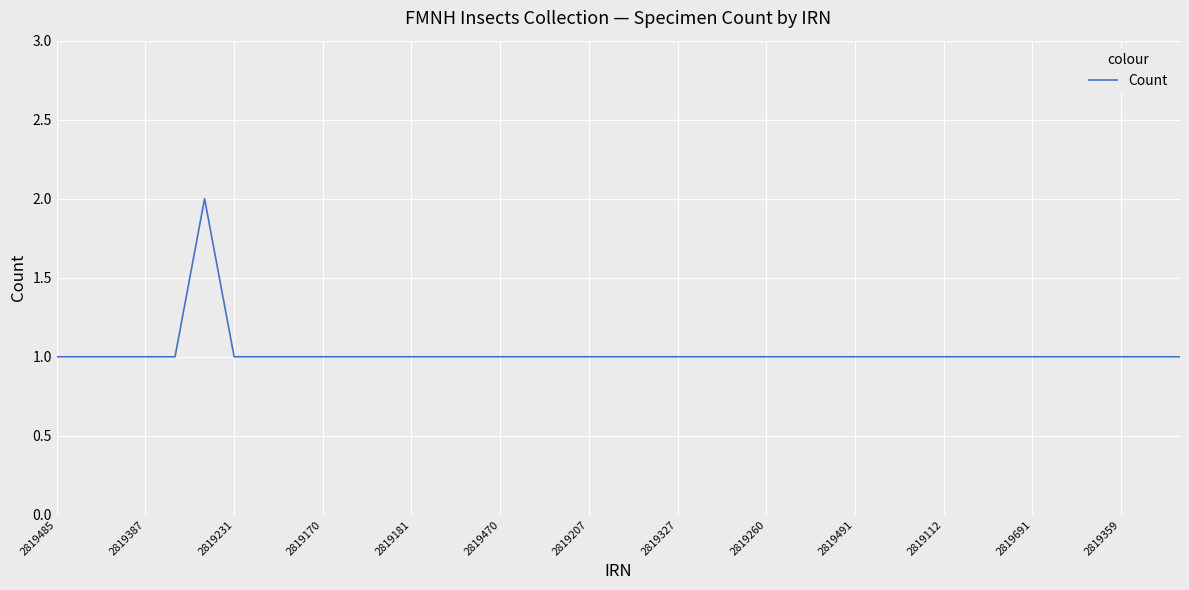

True or false: the data shows 2 at 2819207.

False